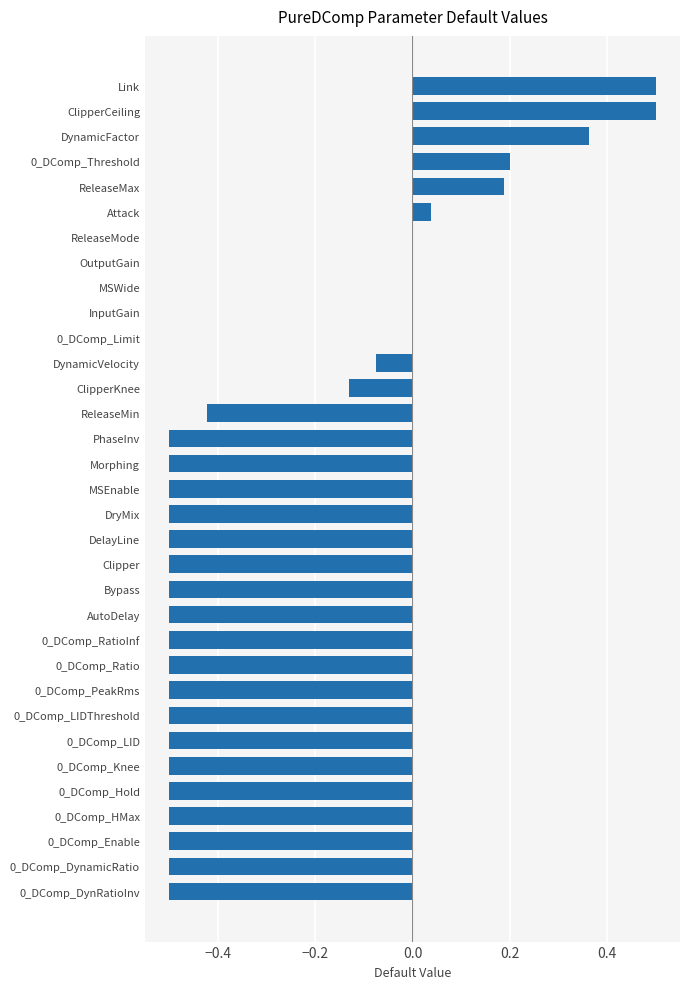

How many distinct data groups are displayed?

1